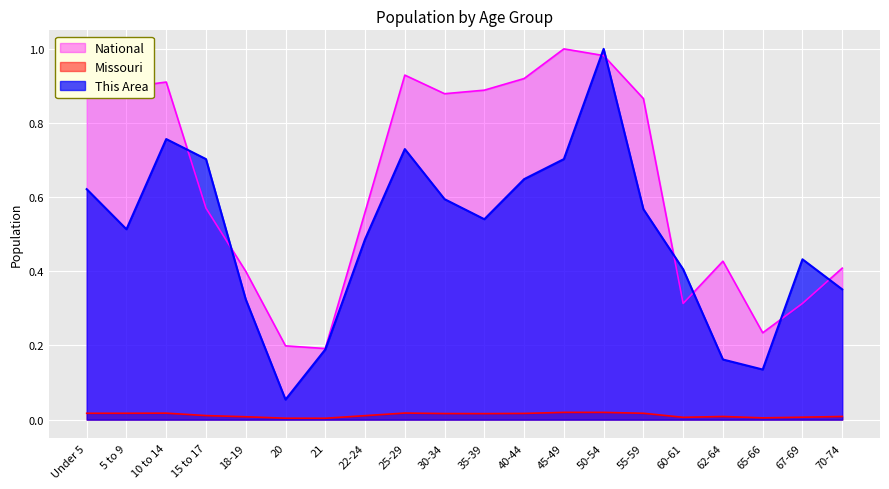

How many categories are shown in the chart?

20